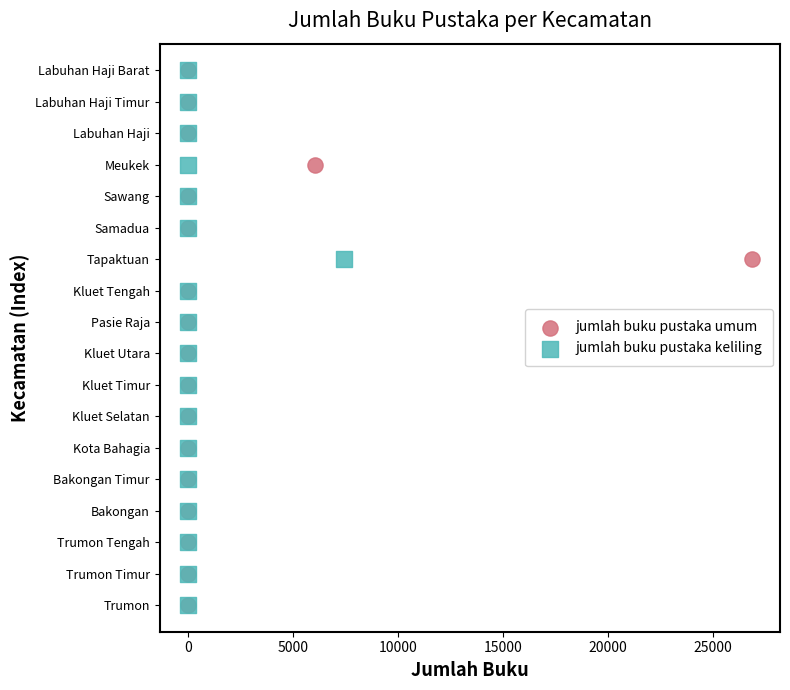

What are all the series names shown in the legend?

jumlah buku pustaka umum, jumlah buku pustaka keliling